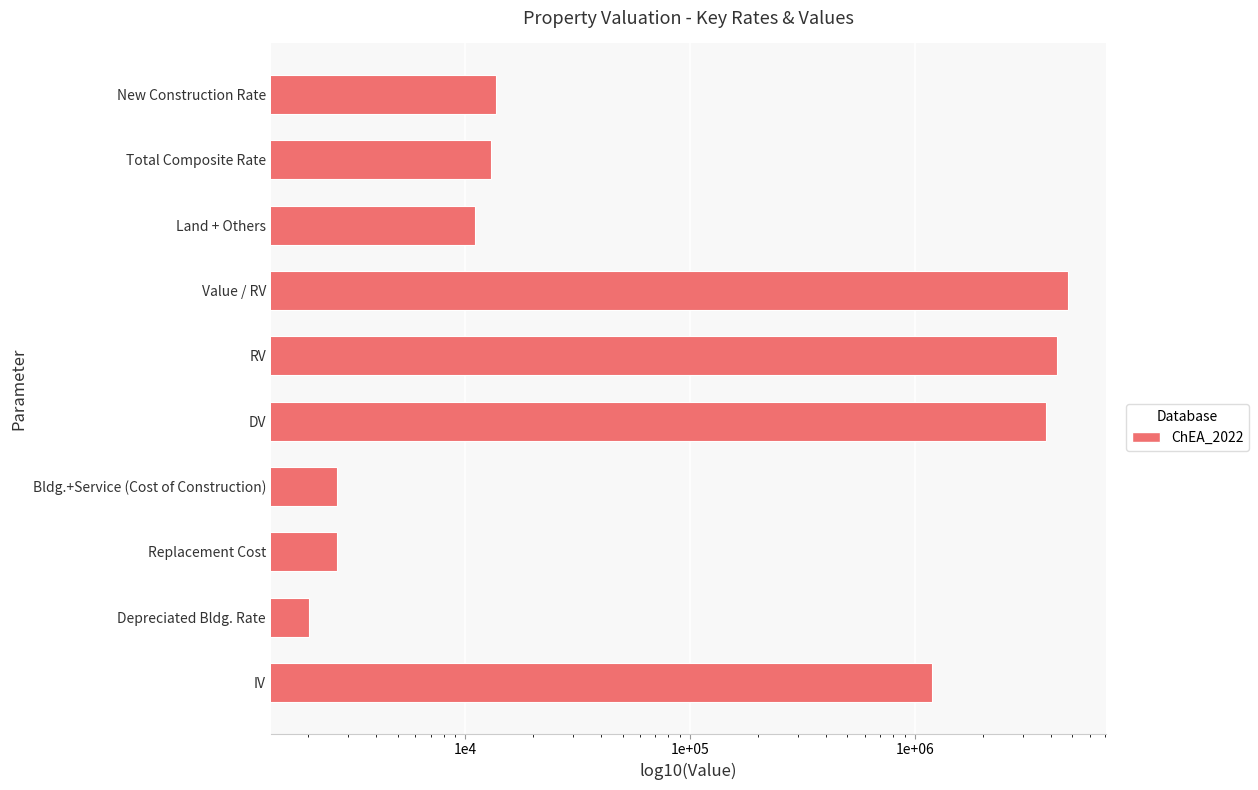

Reading left to right, list all the values displayed in this chart.

1185840.0	2012.0	2700.0	2700.0	3809913.6	4286152.8	4762392.0	11000.0	13012.0	13700.0